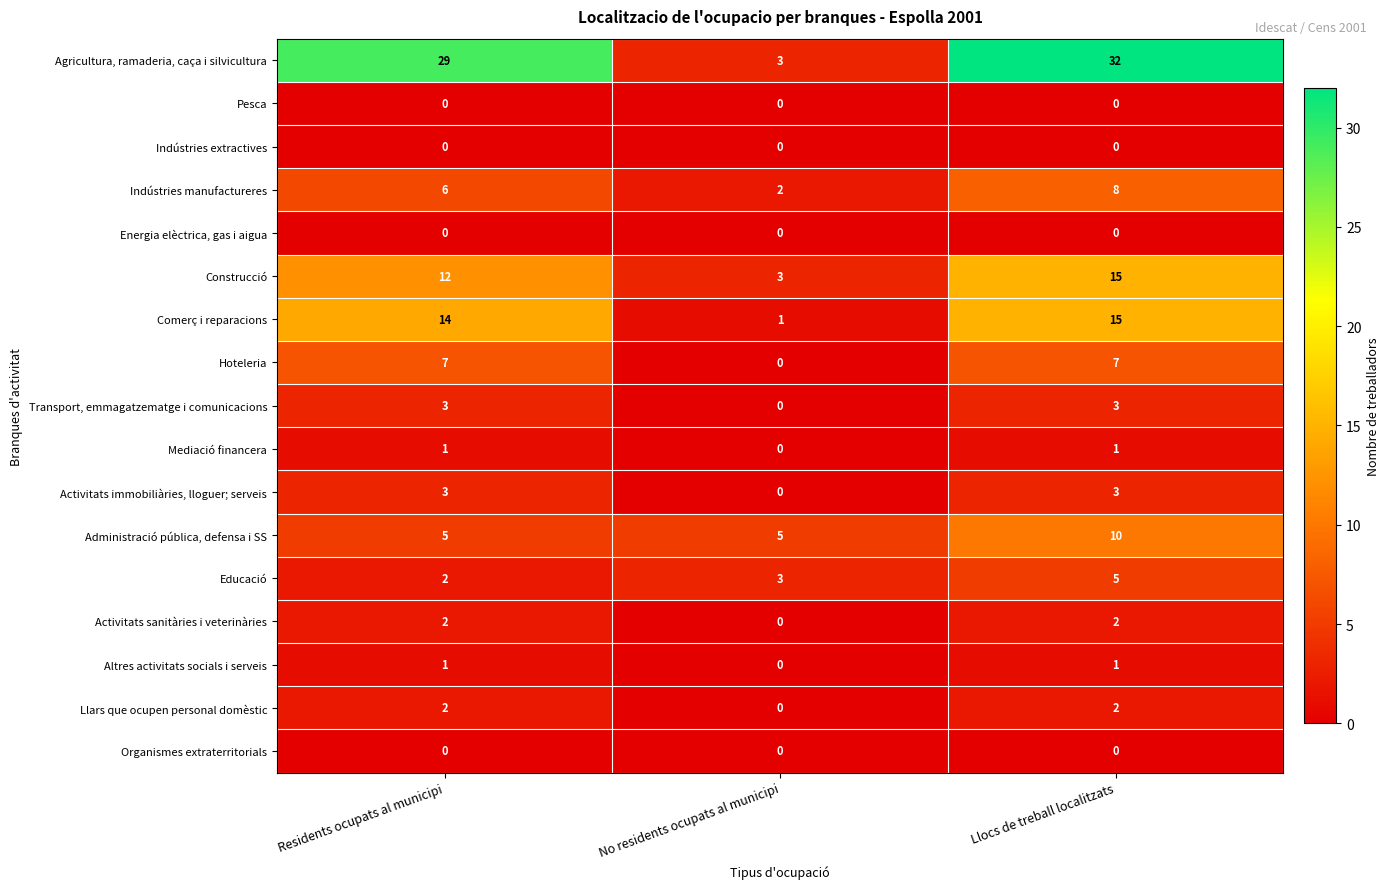

The Altres activitats socials i serveis series shows 0 at No residents ocupats al municipi. True or false?

True